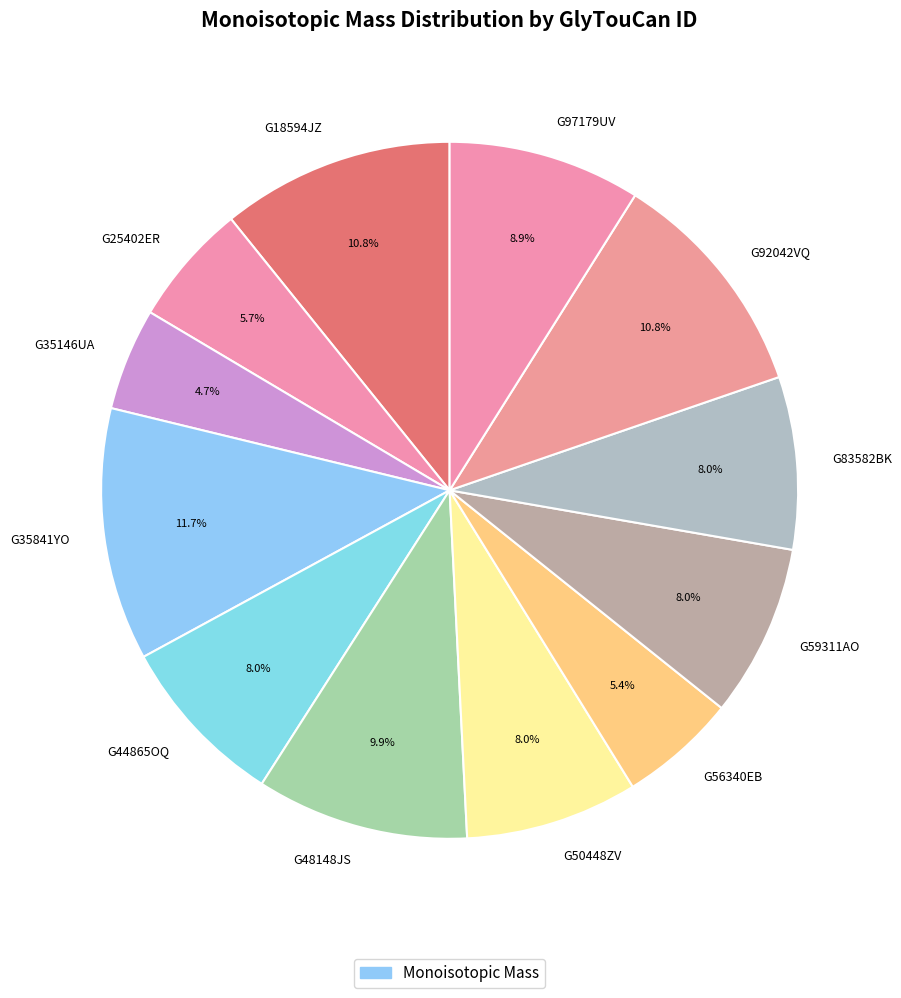

How many slices are in this pie chart?

12